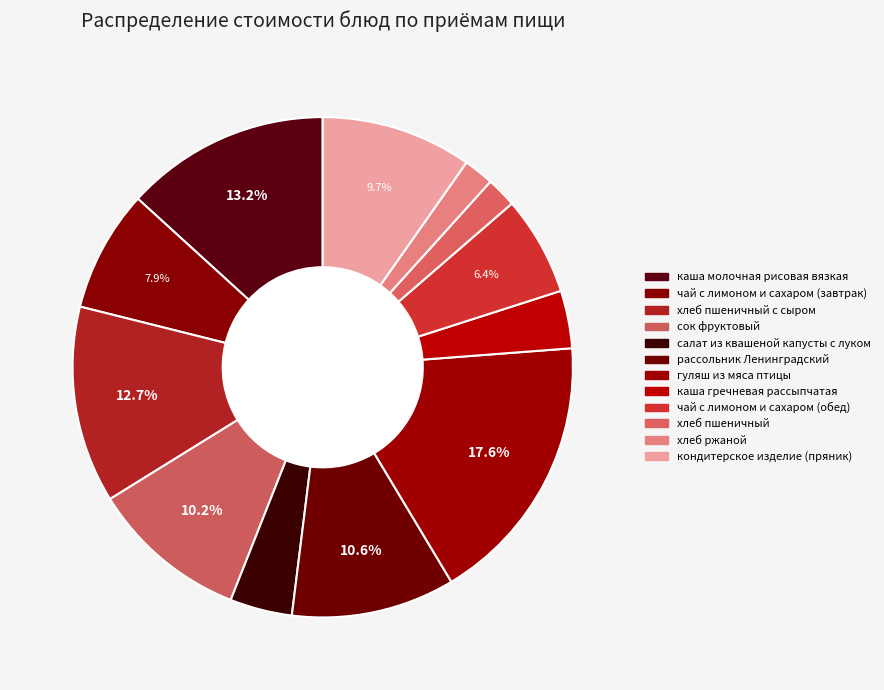

To the nearest percent, what is the difference between the хлеб пшеничный с сыром and кондитерское изделие (пряник) slice percentages?

3%